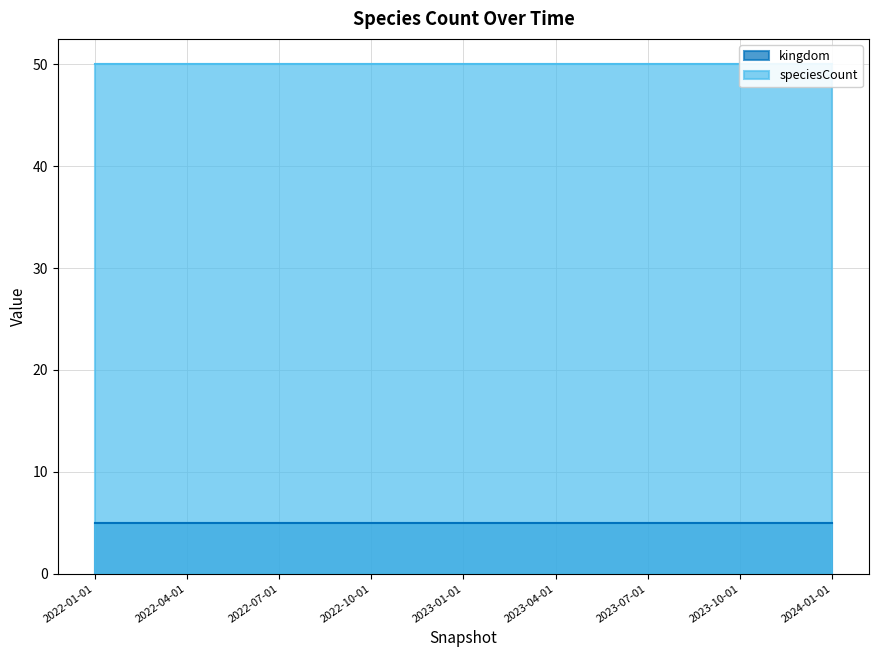

Rank the series at 2023-07-01 from lowest to highest value.

kingdom, speciesCount